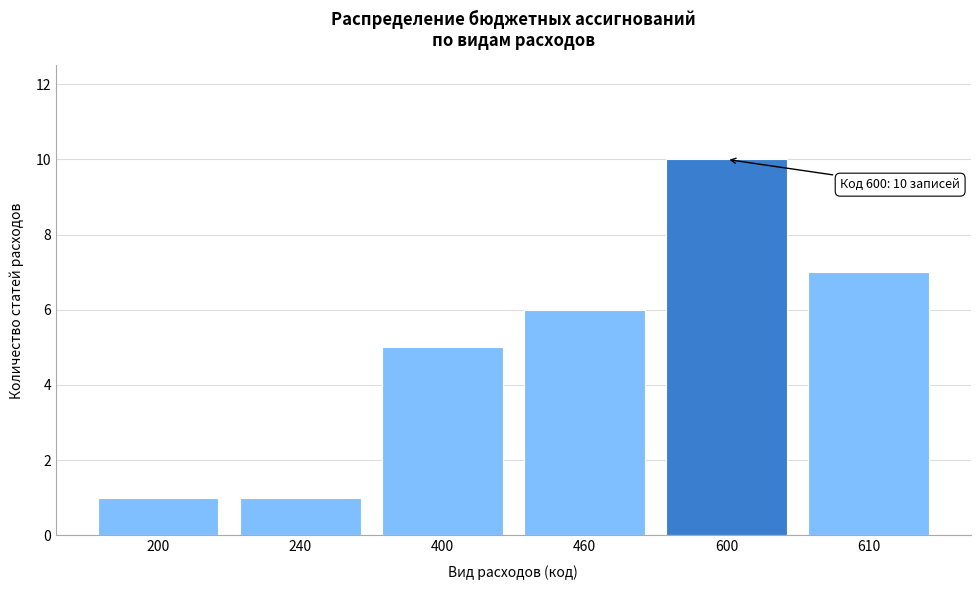

Reading right to left, list all the values displayed in this chart.

7	10	6	5	1	1